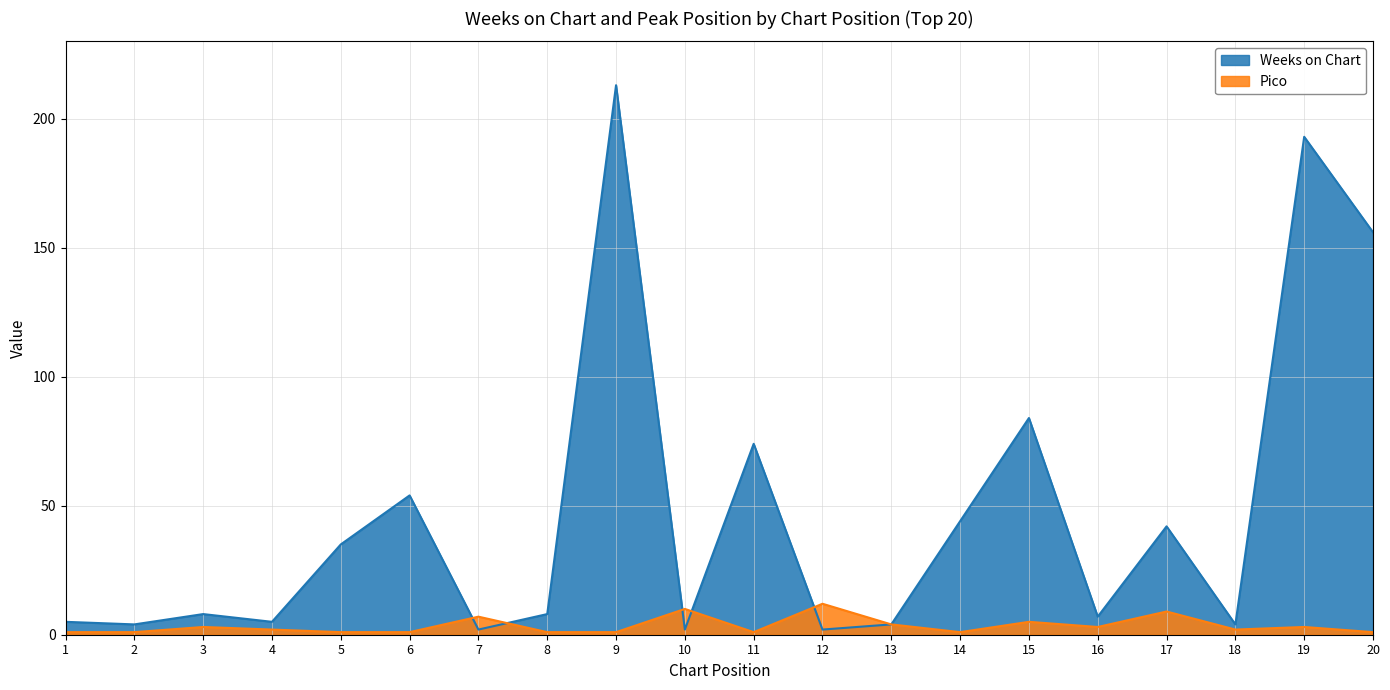

What is the value of the Weeks on Chart point at the 6th from the left?

54